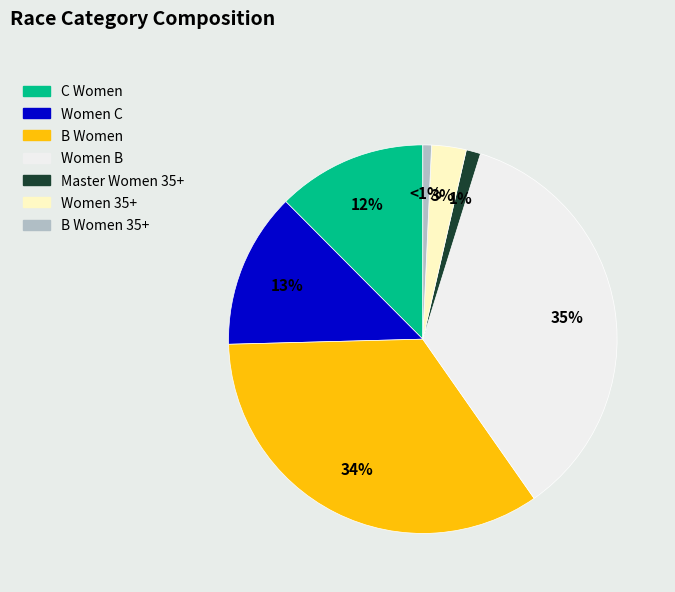

Is there any slice that represents more than half of the pie?

No